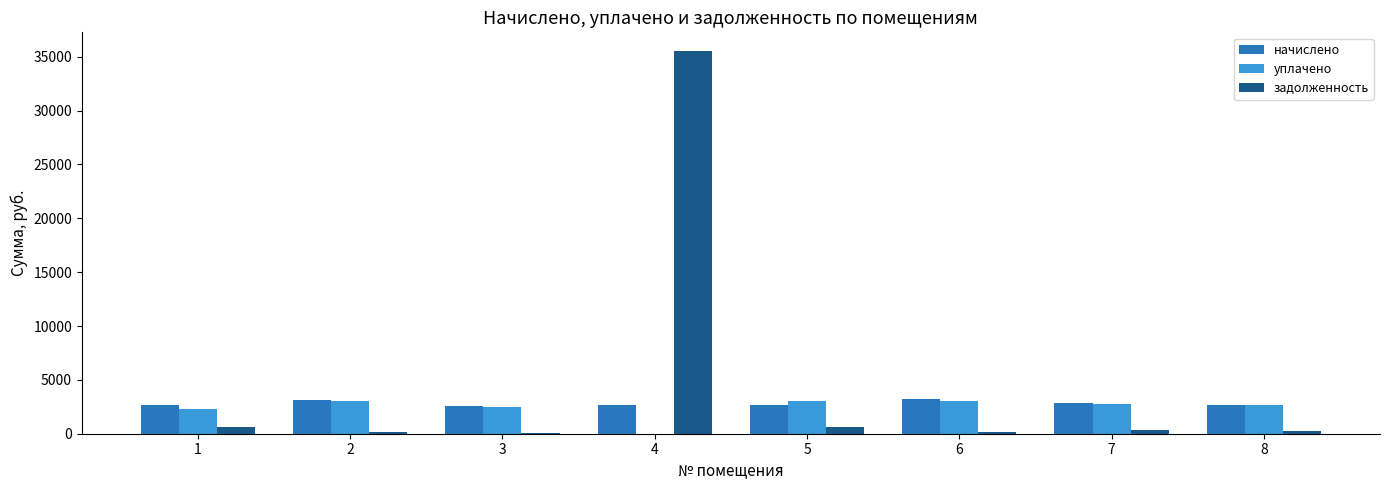

The value of начислено at 8 is 2682.7. True or false?

True